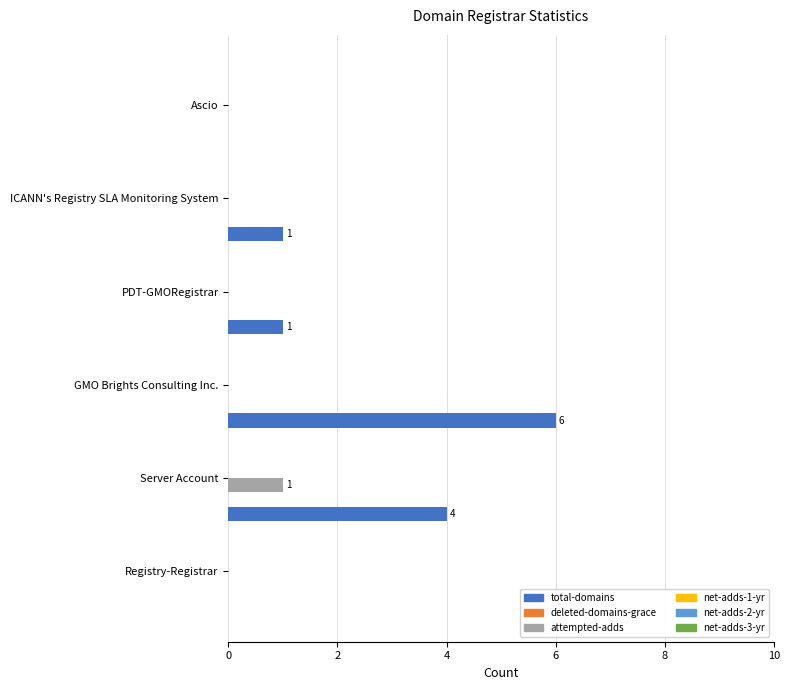

Which series changed the most between Registry-Registrar and Server Account?

total-domains